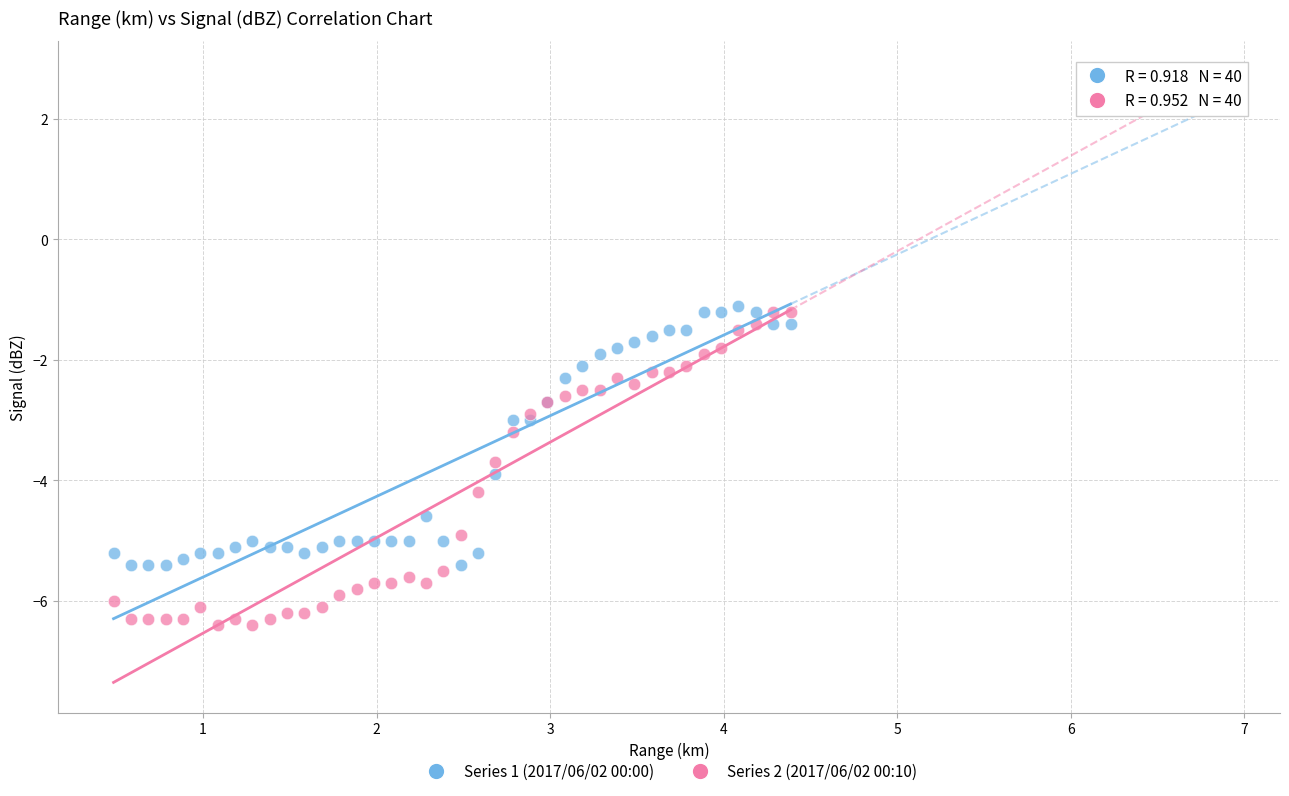

Which series has the widest spread of Y values?

Series 2 (2017/06/02 00:10)